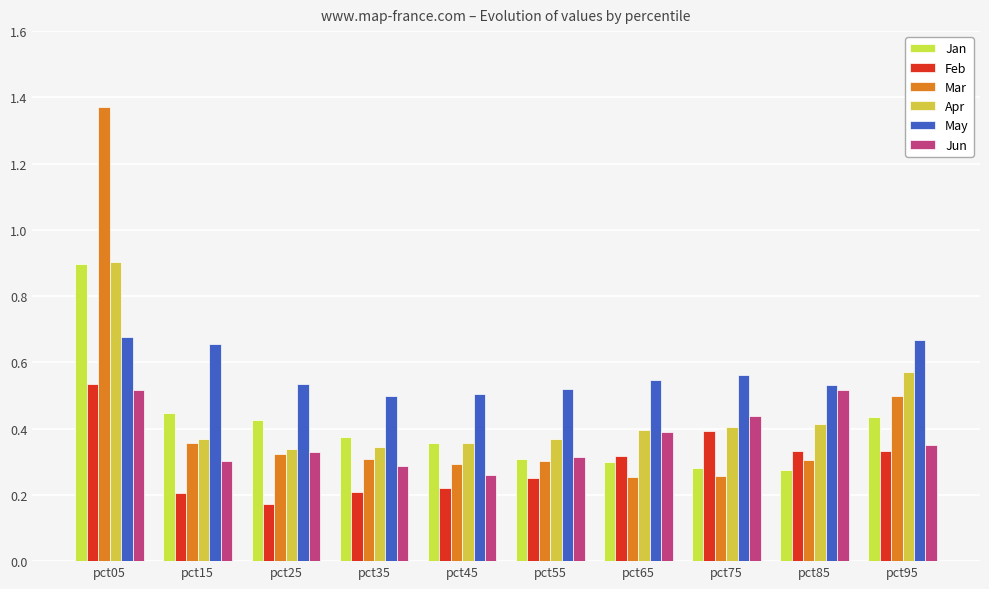

How many groups of bars are there?

10